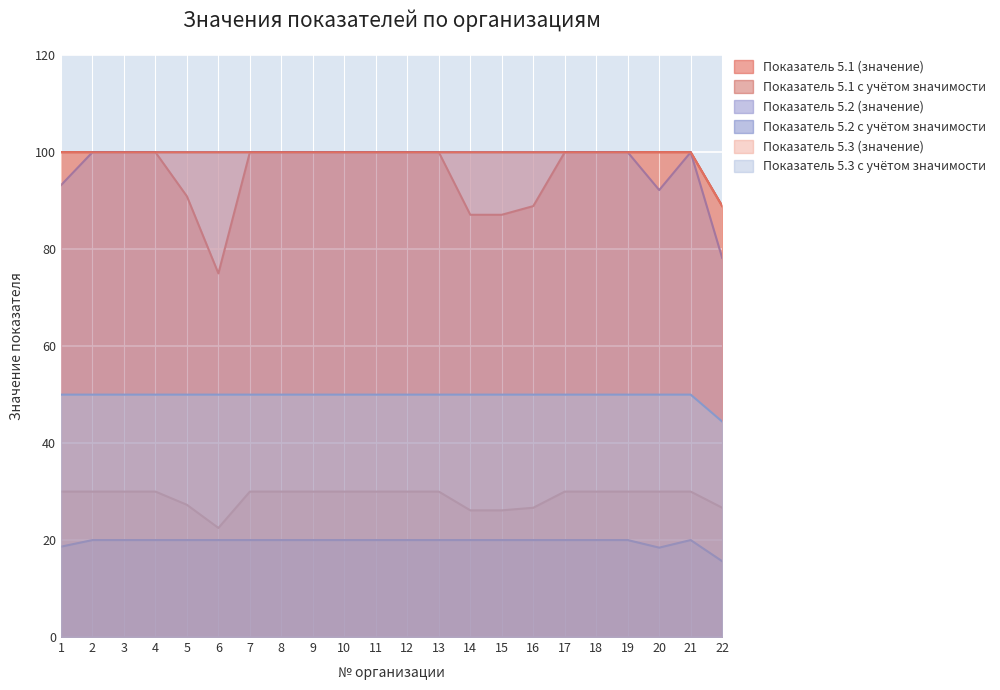

What is the value of the Показатель 5.2 (значение) point at the 13th from the left?

100.0